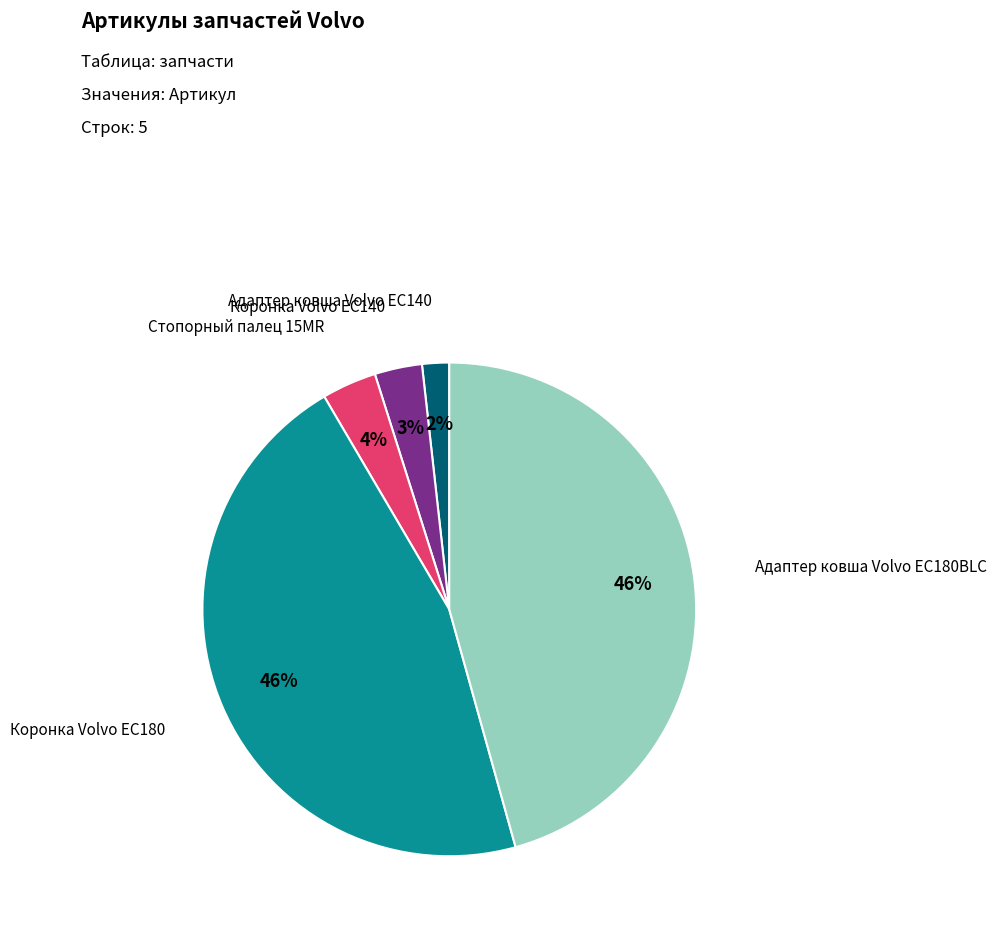

Is there a majority slice in this chart?

No